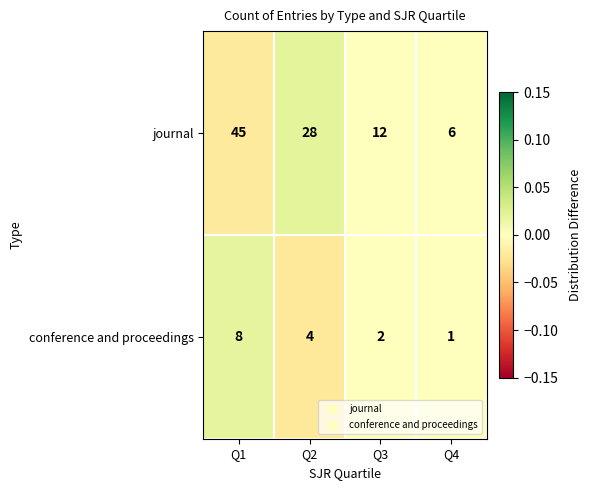

How many data points does each series have?

4